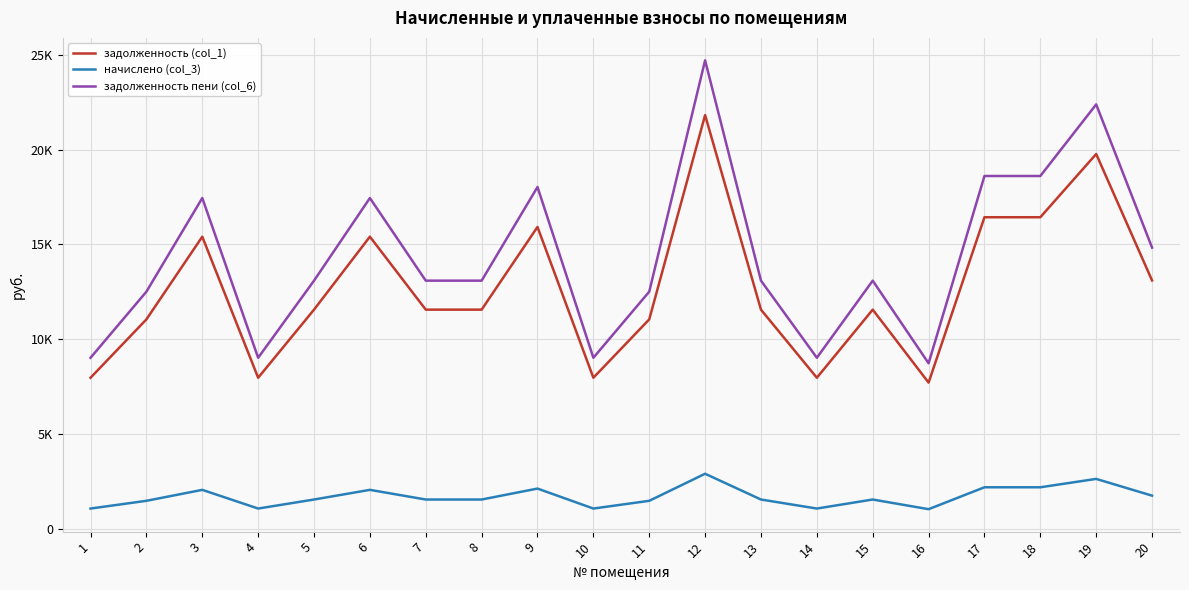

Does the chart display data point markers on the line(s)?

No